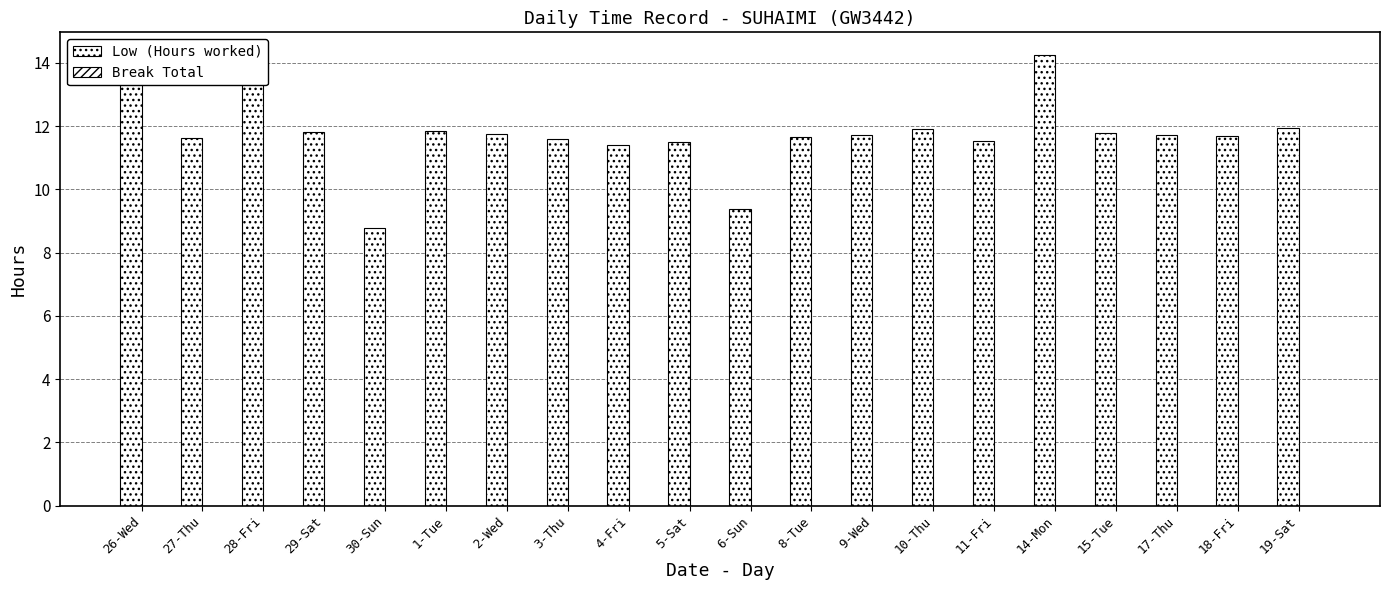

Does the chart contain any negative values?

No